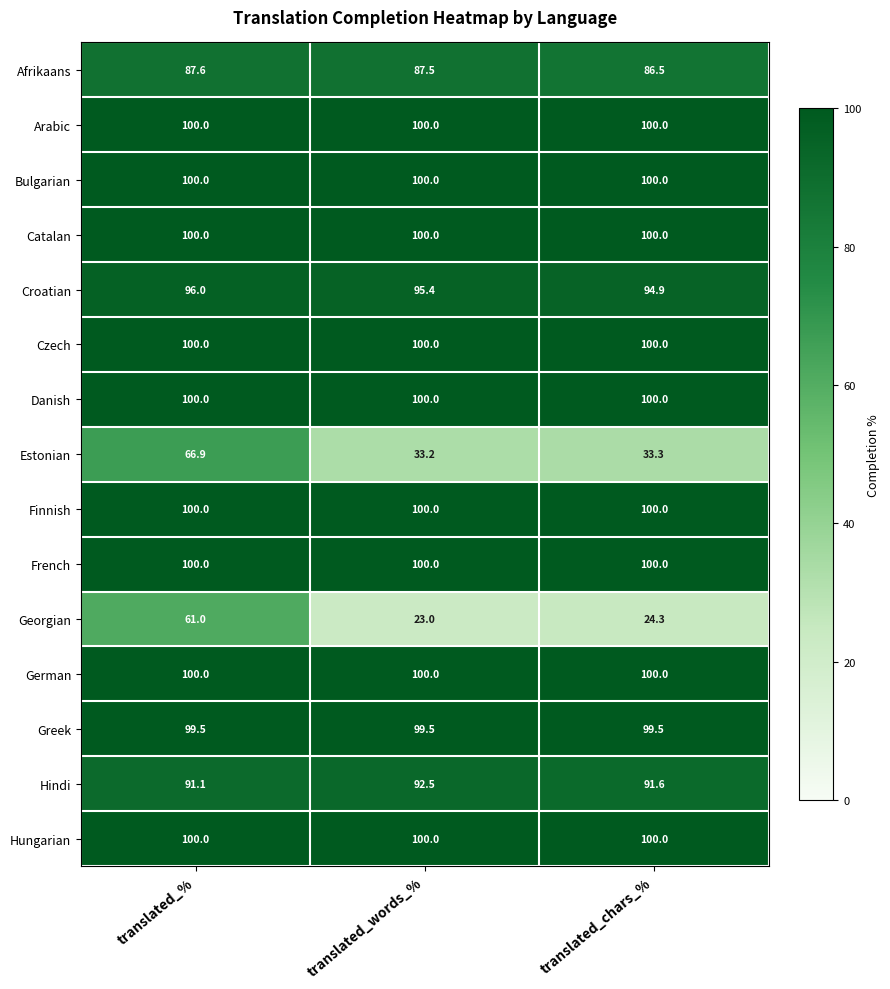

What is the spread (max minus min) of values at translated_chars_%?

75.7